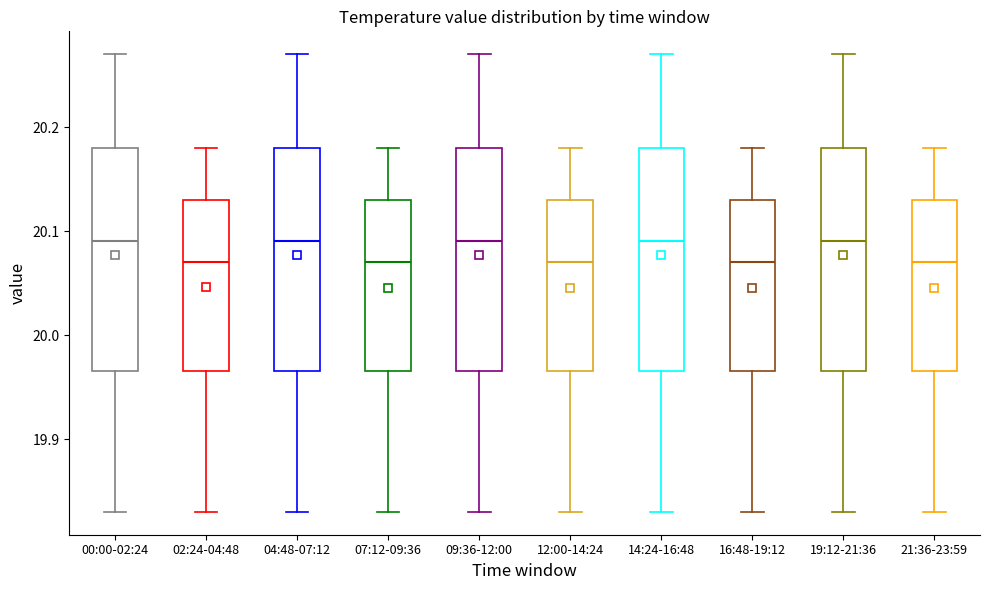

Where does the median line of the box for 09:36-12:00 sit on the y-axis? The values are not printed on the chart, so give them approximately, as read against the axis.

20.09